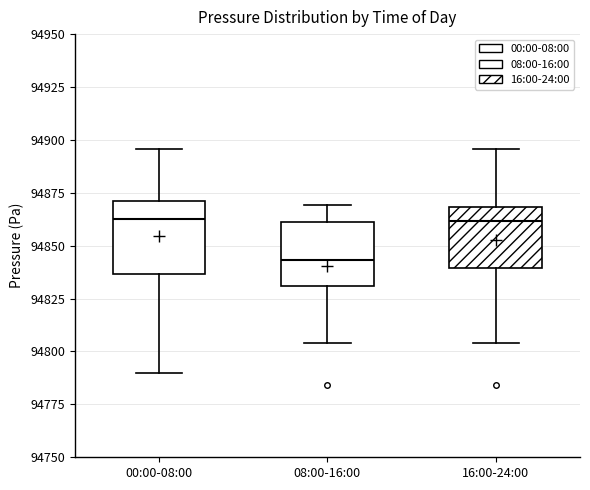

Reading left to right, transcribe this box plot: for each box, give where its median line is, the range the box spans, and where its two whiskers end, as read against the y-axis. The values are not printed on the chart, so give them approximately, as read against the axis.

00:00-08:00: median 94865, box 94835 to 94870, whiskers 94790 to 94895
08:00-16:00: median 94845, box 94830 to 94860, whiskers 94805 to 94870
16:00-24:00: median 94860, box 94840 to 94870, whiskers 94805 to 94895